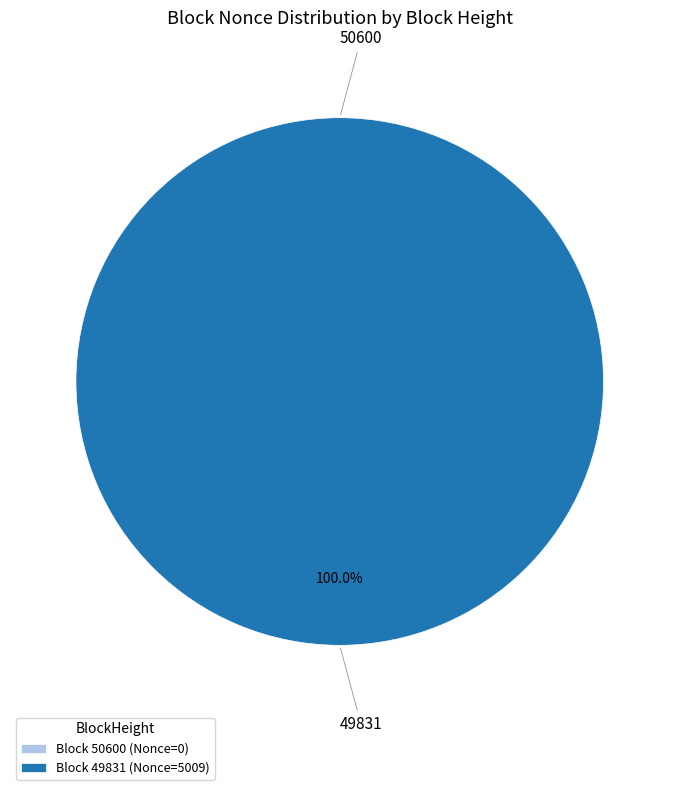

To the nearest percent, what is the difference between the 49831 and 50600 slice percentages?

100%